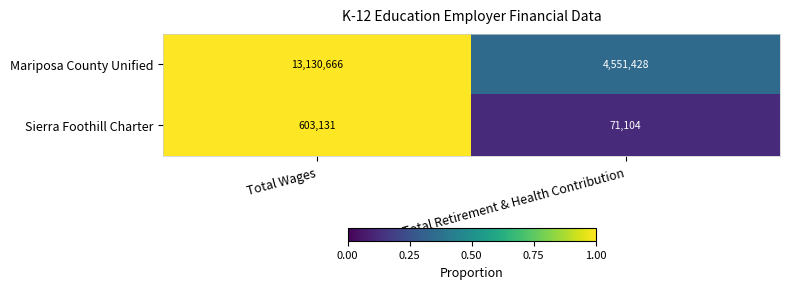

Which series changed the most between Total Wages and Total Retirement & Health Contribution?

Mariposa County Unified